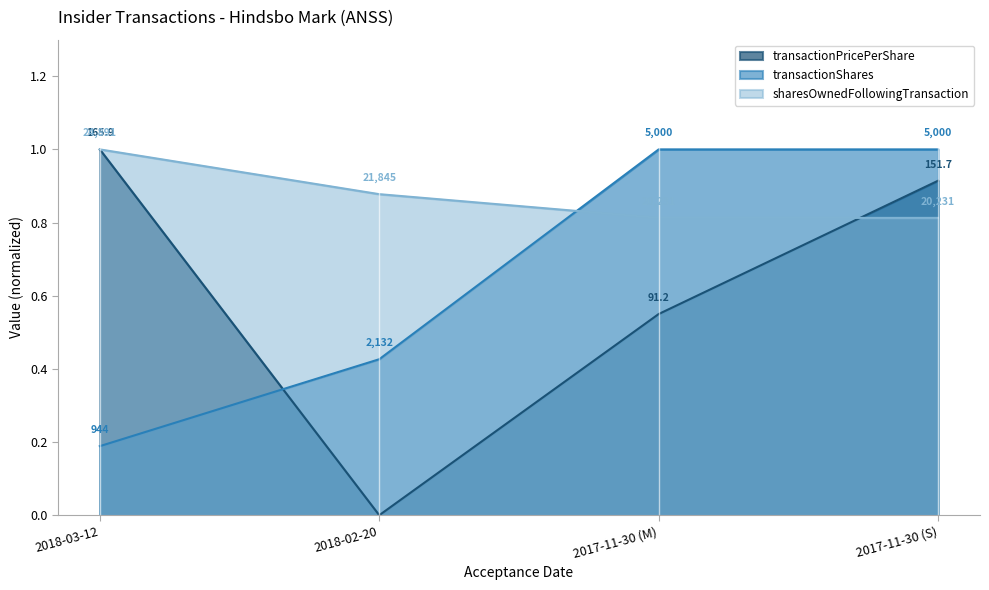

Which has a higher value, 2017-11-30 (S) or 2018-02-20?

2017-11-30 (S)